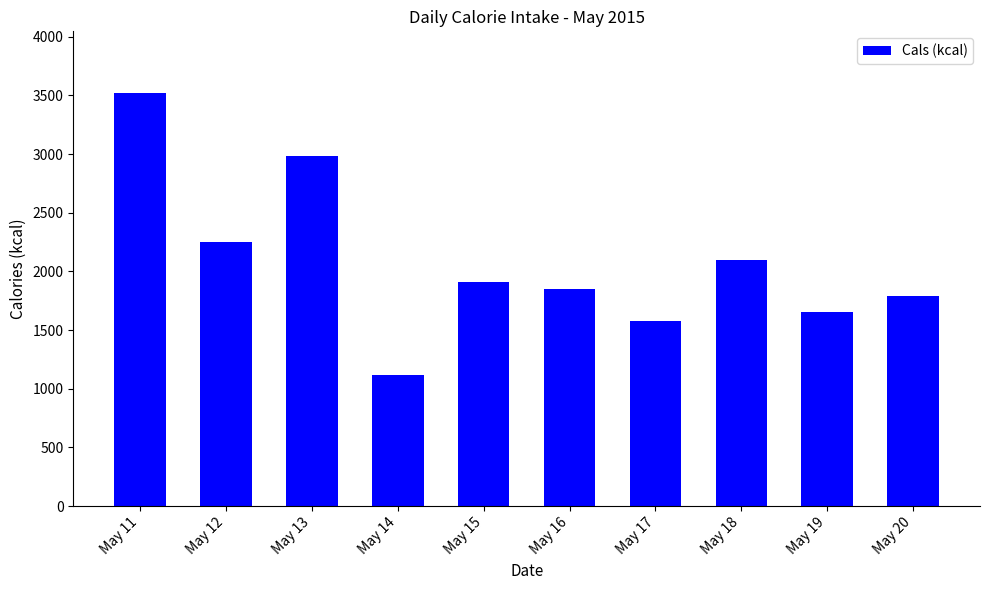

Reading right to left, extract all data points from this chart.

May 20=1789	May 19=1654	May 18=2100	May 17=1577	May 16=1848	May 15=1908	May 14=1116	May 13=2980	May 12=2249	May 11=3518